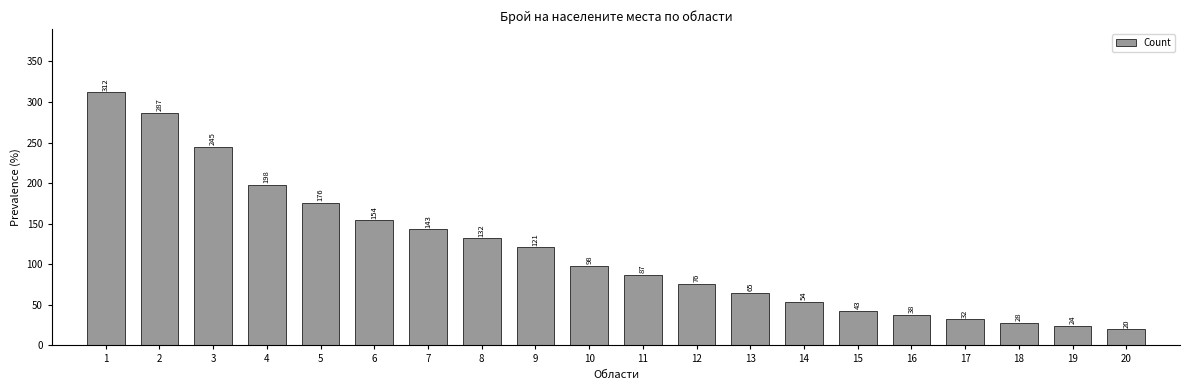

Does the chart contain any negative values?

No